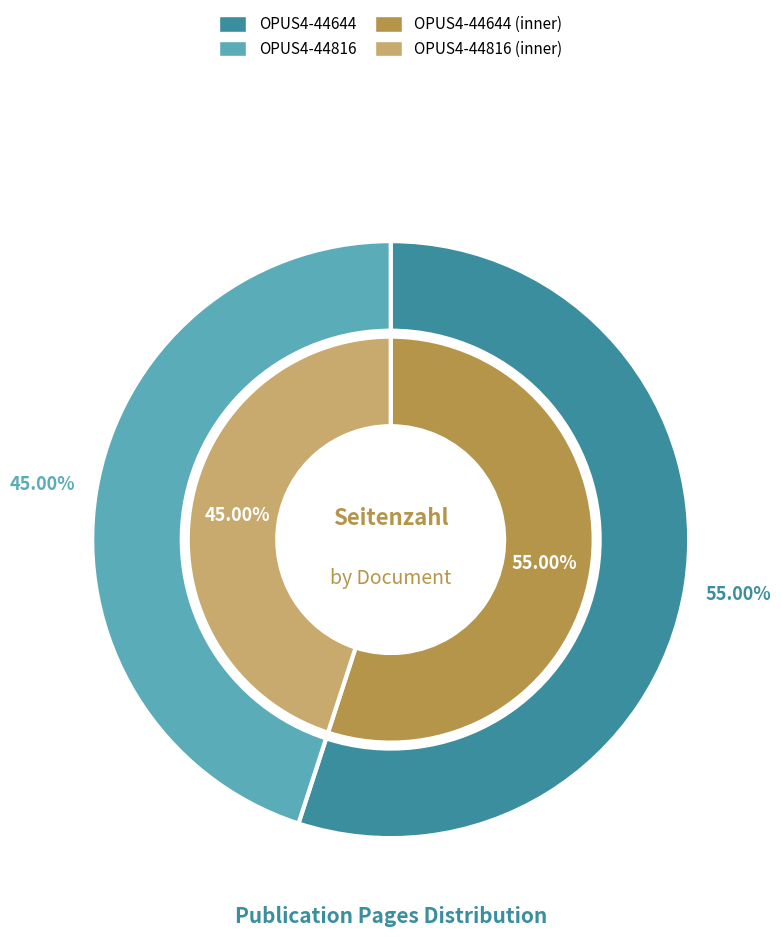

Which has a higher value, OPUS4-44644 or OPUS4-44816?

OPUS4-44644